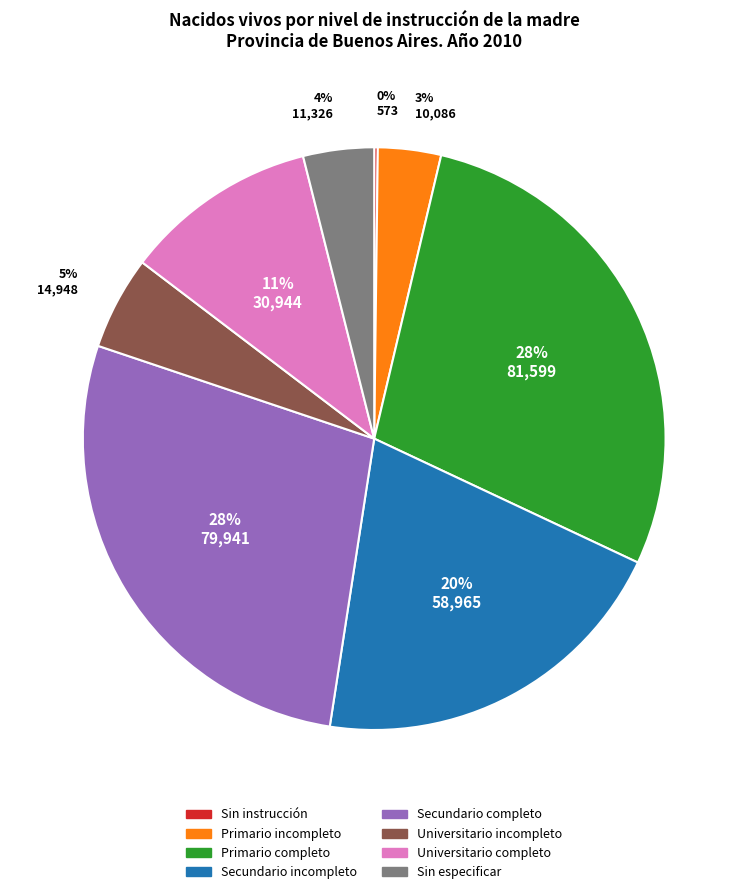

Combined, do Secundario incompleto and Primario completo account for over 50%?

No